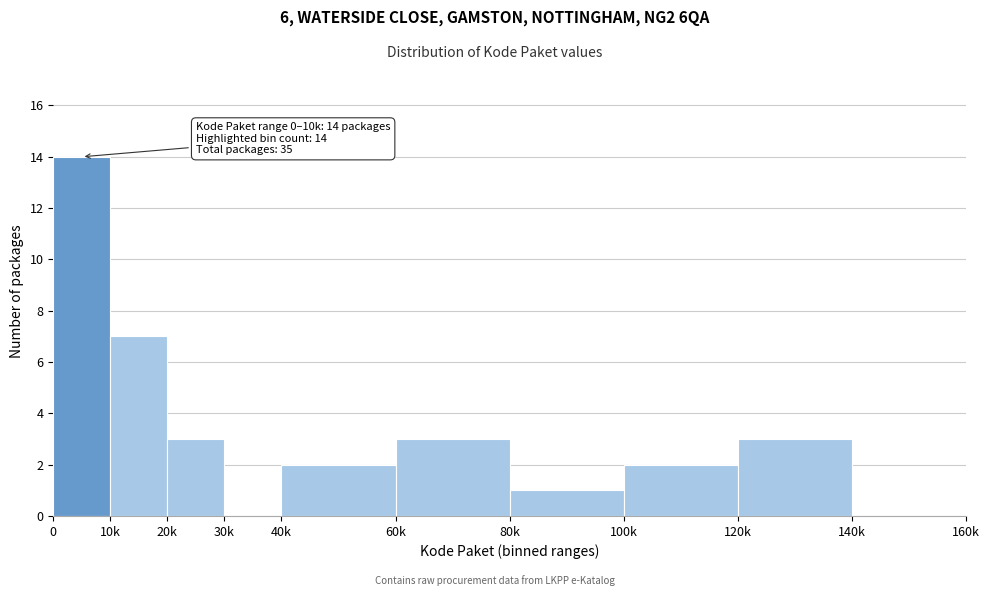

Reading right to left, extract all data points from this chart.

140k=0	120k=3	100k=2	80k=1	60k=3	40k=2	30k=0	20k=3	10k=7	0=14